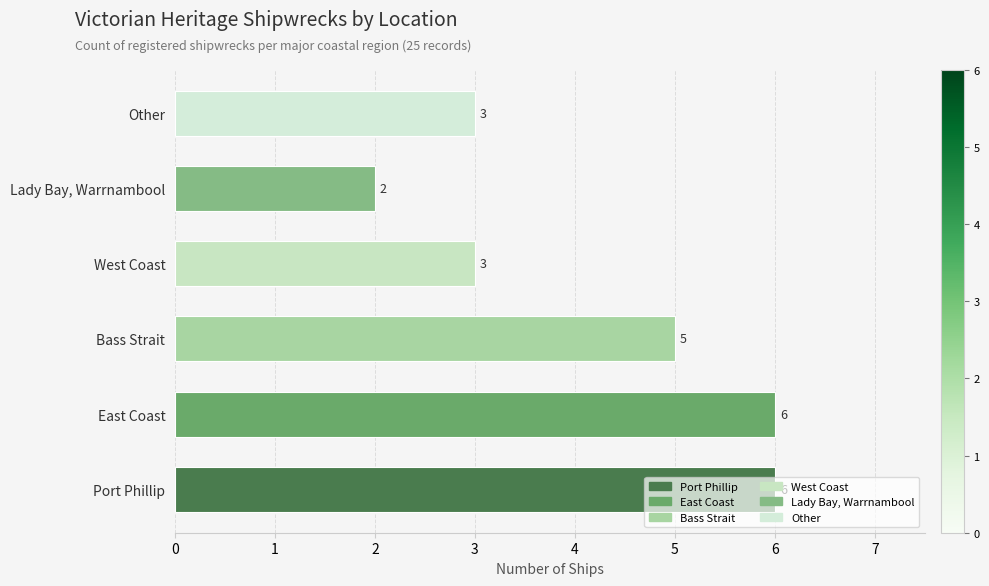

Is it true that the value at Bass Strait is 9?

False